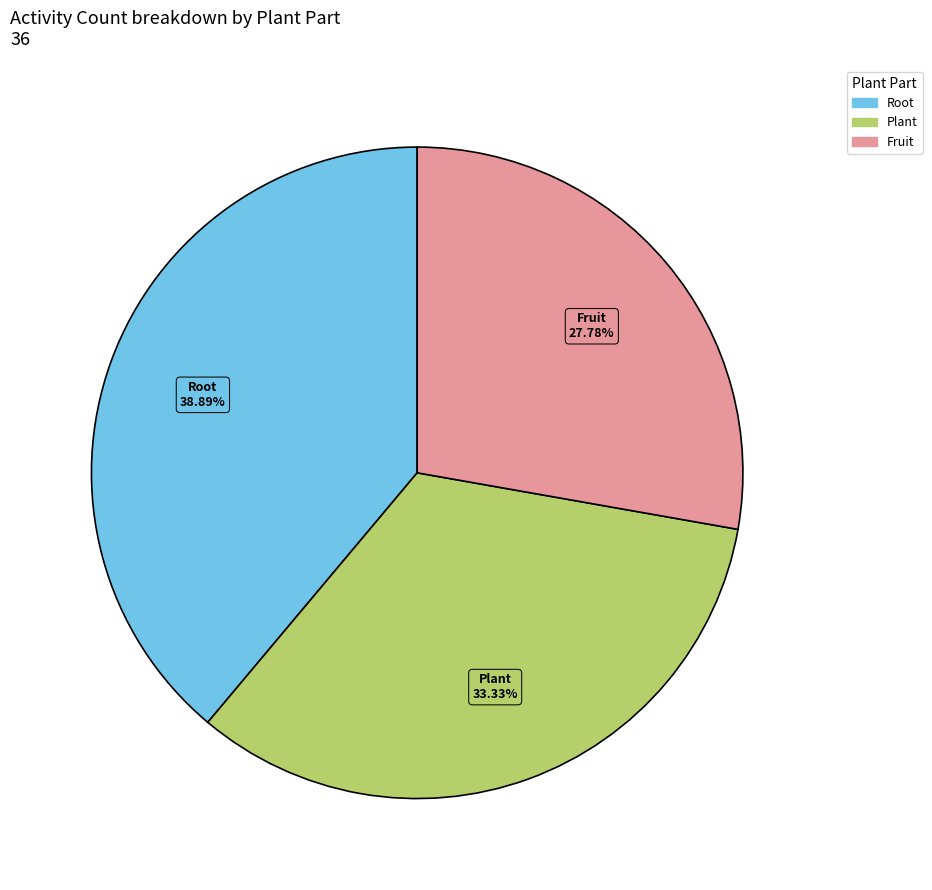

Is there a majority slice in this chart?

No